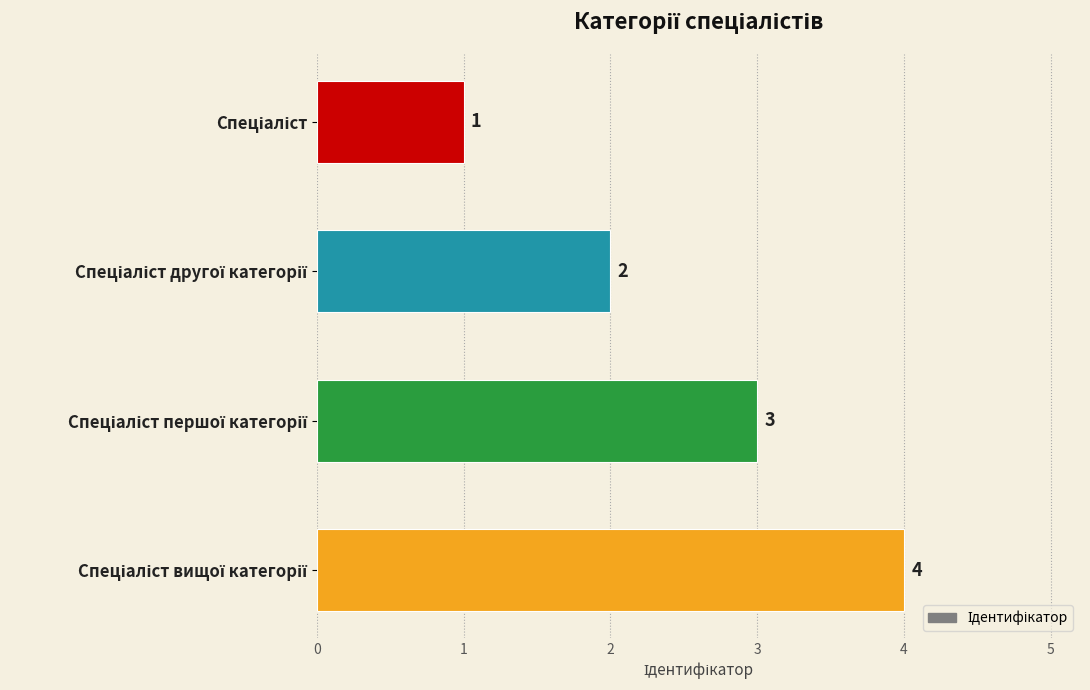

What is the greatest value displayed?

4